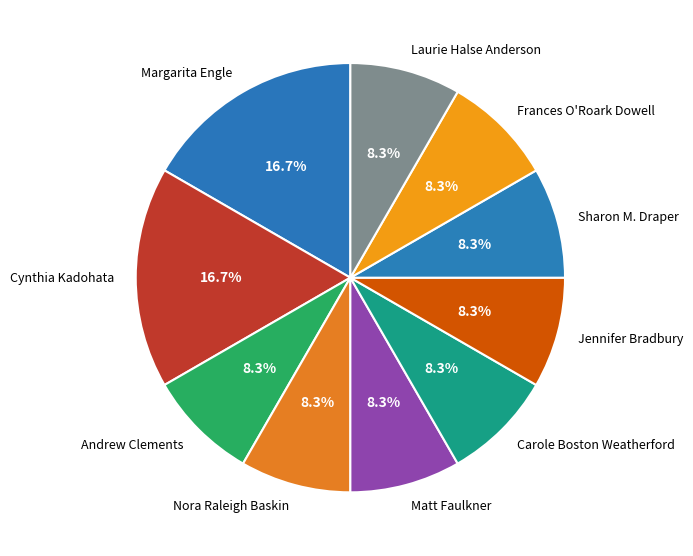

Is the sum of Sharon M. Draper and Cynthia Kadohata greater than half?

No